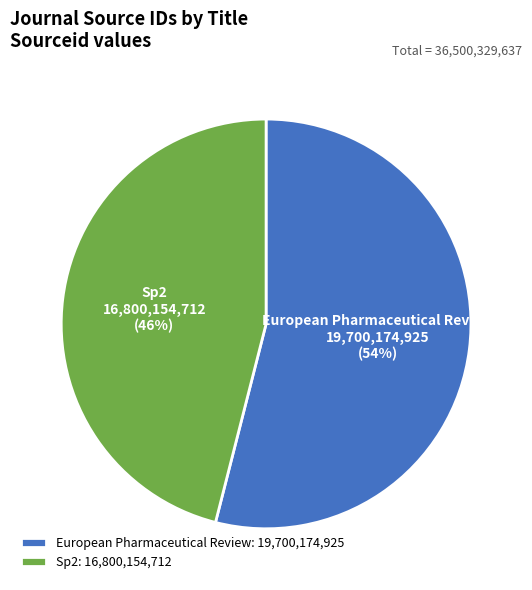

To the nearest percent, what portion does European Pharmaceutical Review represent?

54%